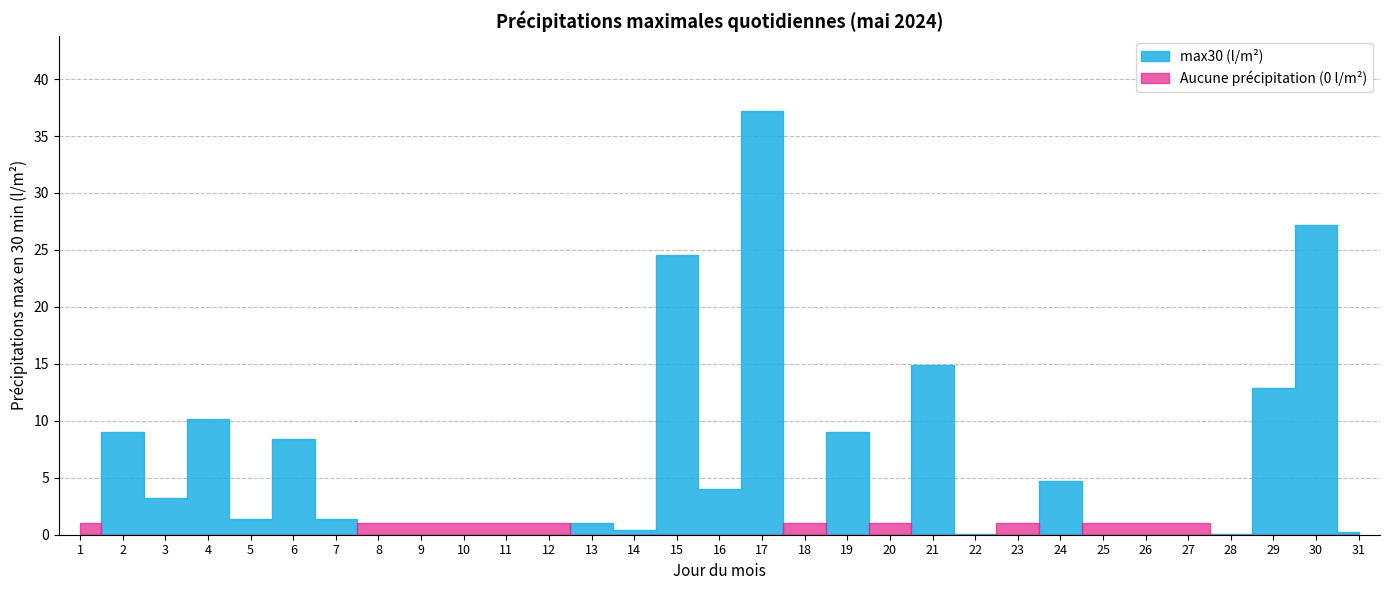

Rank the categories by value from lowest to highest.

1, 8, 9, 10, 11, 12, 18, 20, 23, 25, 26, 27, 22, 28, 31, 14, 13, 5, 7, 3, 16, 24, 6, 2, 19, 4, 29, 21, 15, 30, 17